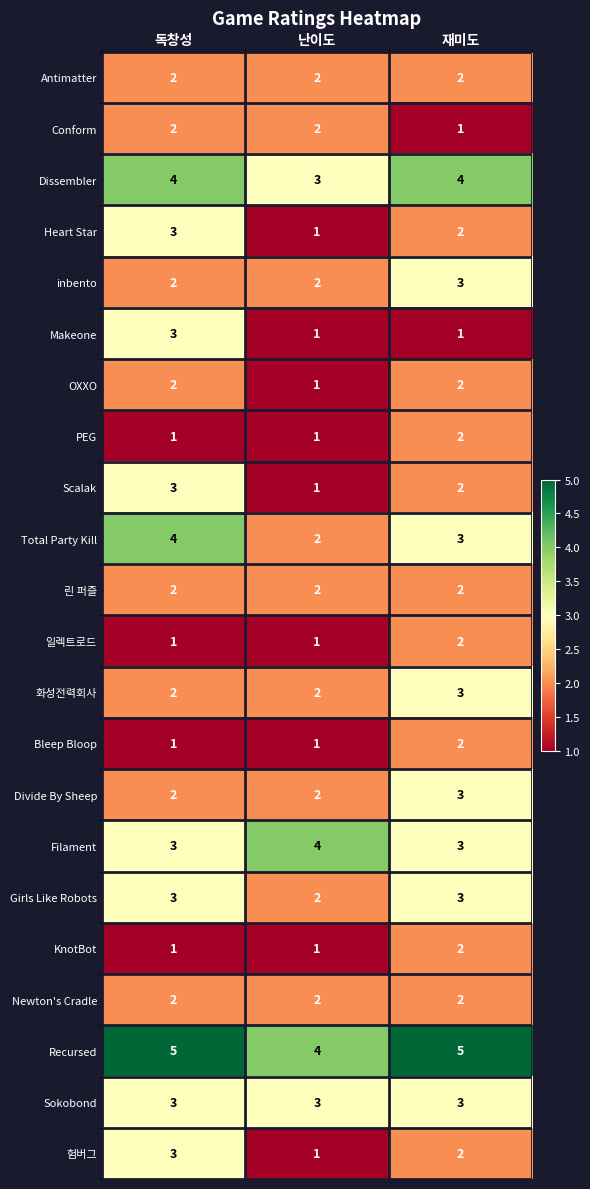

What is the sum of all Bleep Bloop values?

4